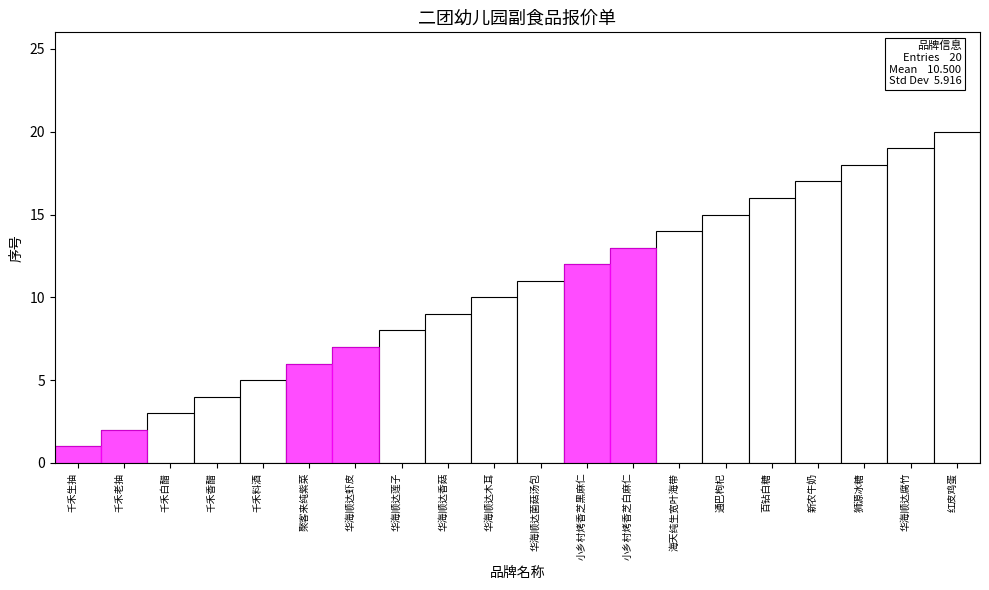

At which label is the value closest to 10?

华海顺达木耳